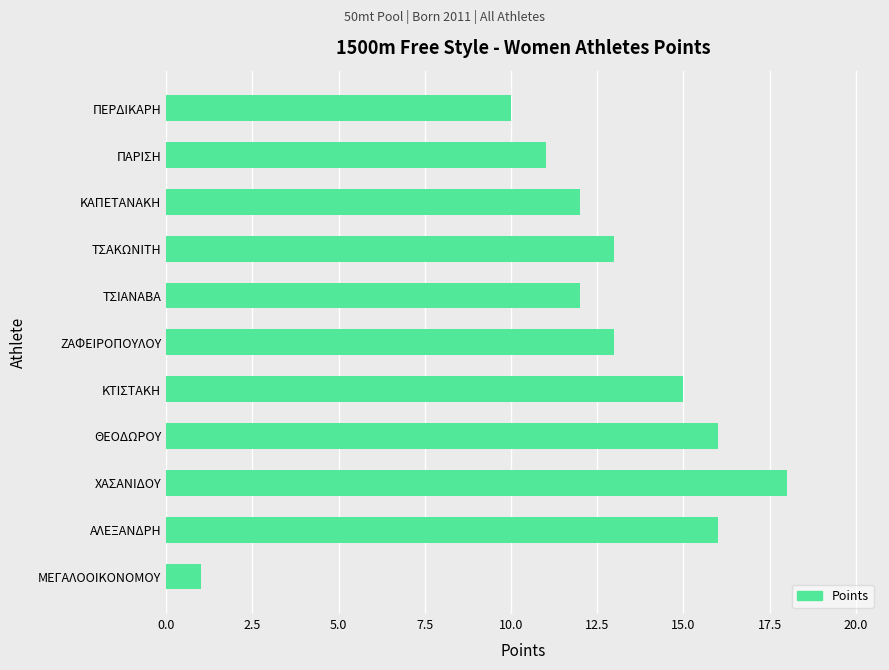

Approximately how many times larger is the value at ΠΑΡΙΣΗ compared to ΘΕΟΔΩΡΟΥ?

0.7